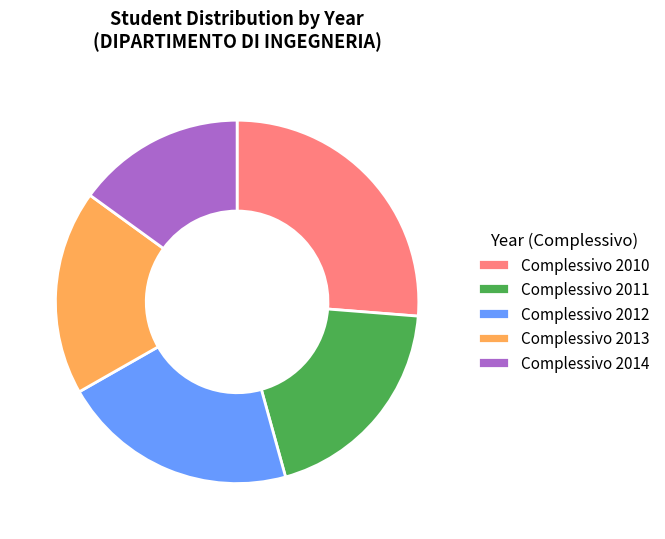

Combined, do Complessivo 2013 and Complessivo 2011 account for over 50%?

No